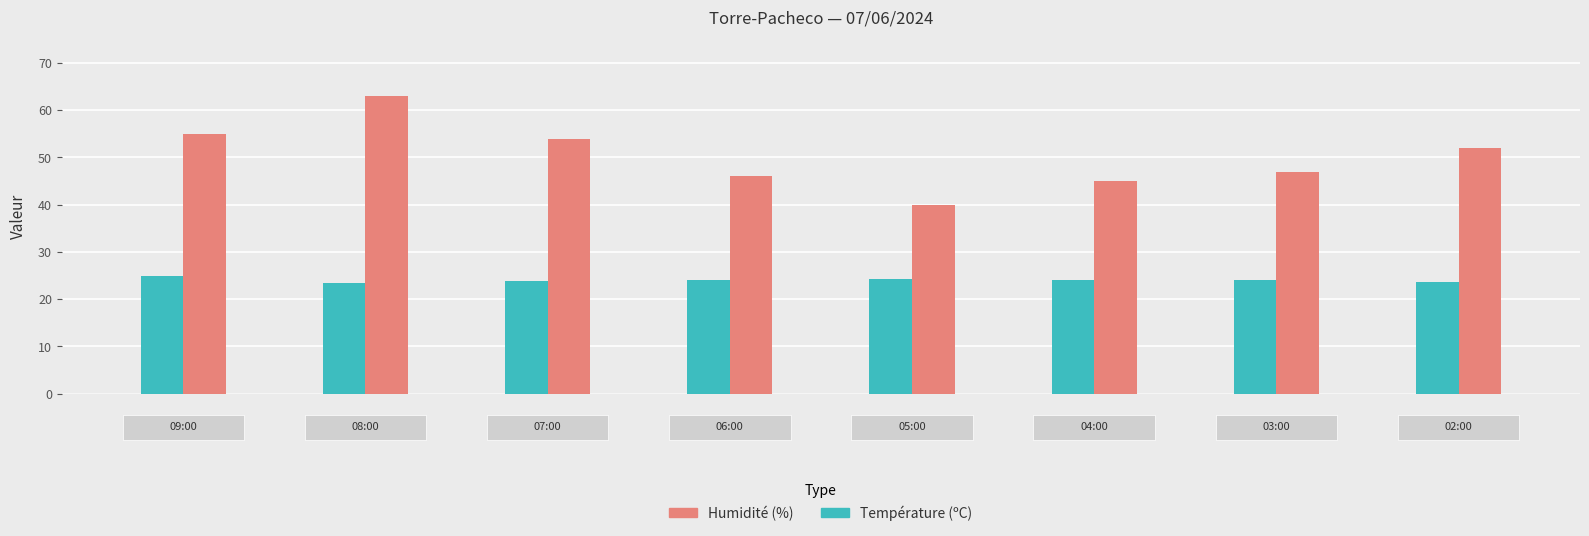

What is the lowest value of the Humidité (%) series?

40.0